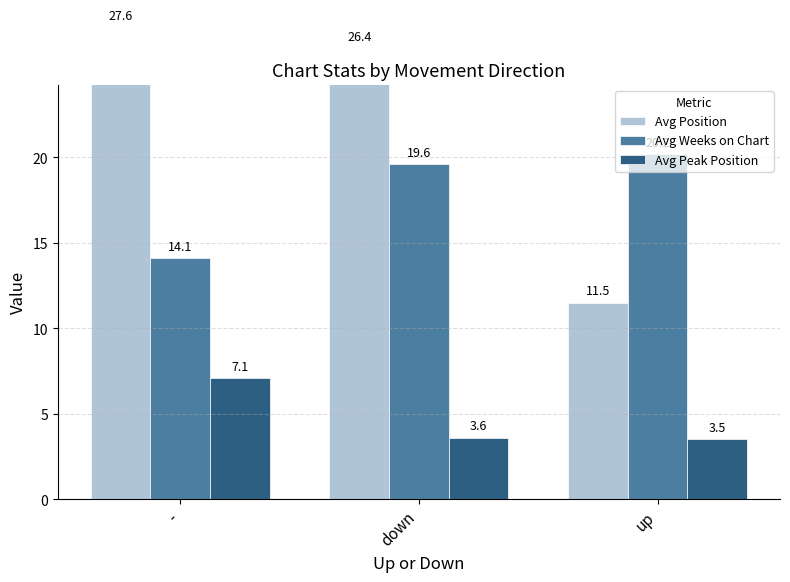

What is the label of the 2nd bar from the right?

down